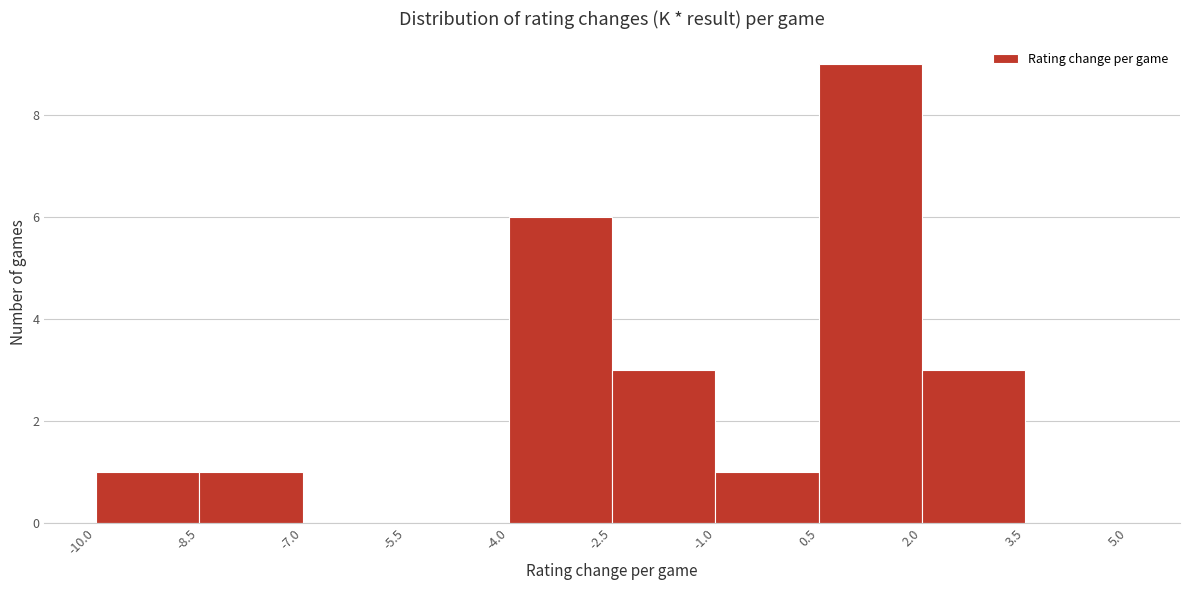

Over which range of the x-axis is the bar tallest?

0.5 to 2.0